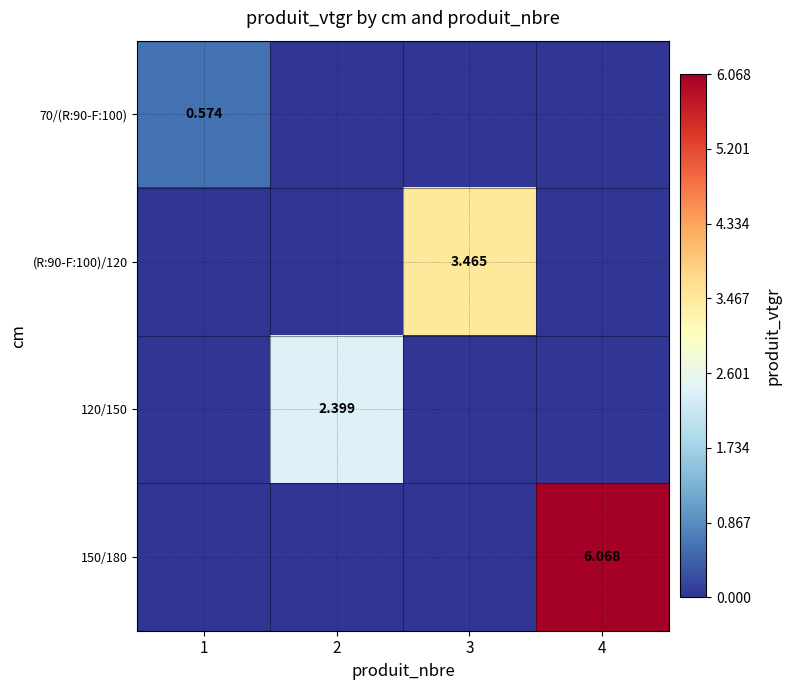

How many data points in 120/150 are above 0?

1